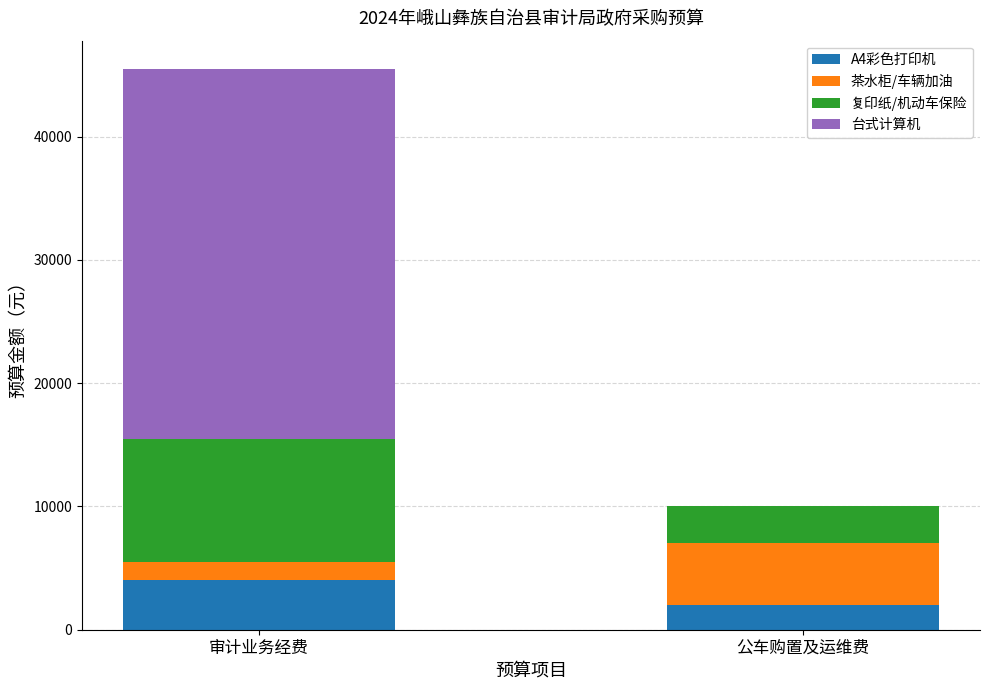

Which category has the highest value in the A4彩色打印机 series?

审计业务经费